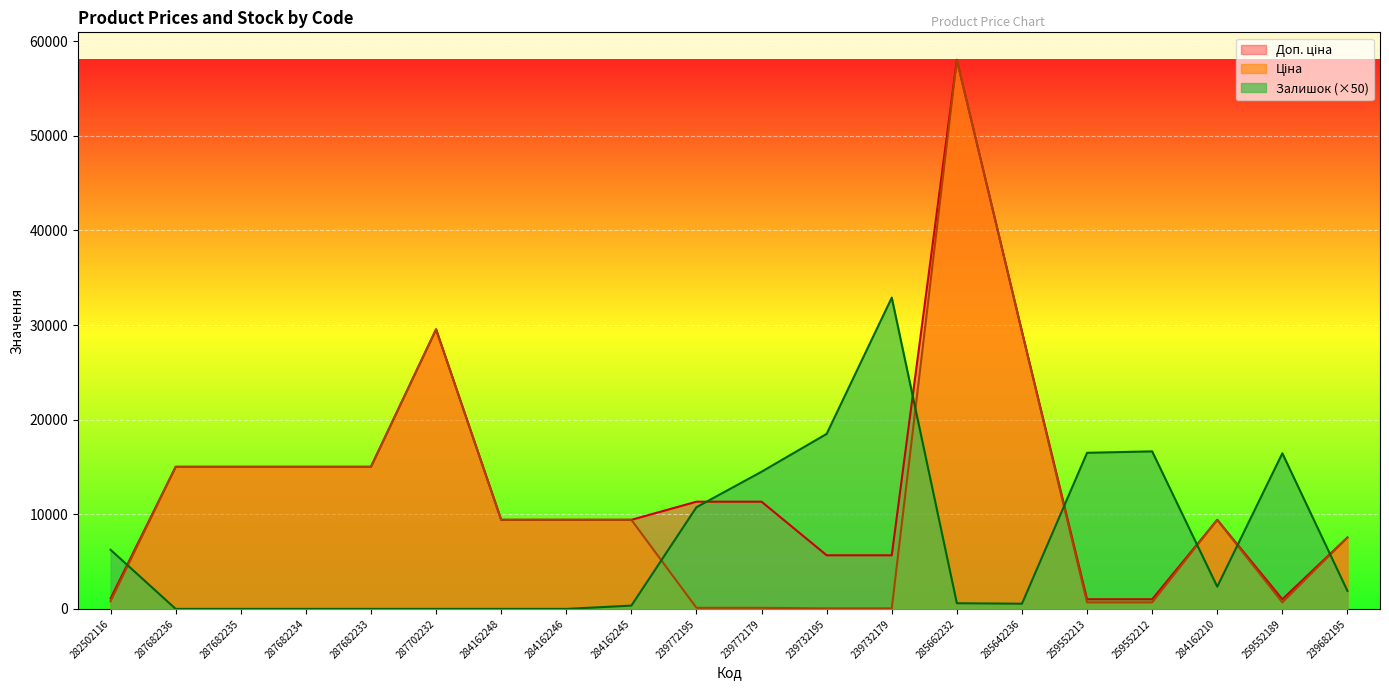

Reading right to left, what are all the values shown in this chart?

Ціна: 239682195=7545.9	259552189=689.1	284162210=9416.9	259552212=689.1	259552213=689.1	285642236=29294.9	285662232=58037.0	239732179=56.7	239732195=56.7	239772179=113.3	239772195=113.3	284162245=9416.9	284162246=9416.9	284162248=9416.9	287702232=29548.9	287682233=15019.2	287682234=15019.2	287682235=15019.2	287682236=15019.2	282502116=813.0
Доп. ціна: 239682195=7545.9	259552189=1017.8	284162210=9416.9	259552212=1017.8	259552213=1017.8	285642236=29294.9	285662232=58037.0	239732179=5667.0	239732195=5667.0	239772179=11334.0	239772195=11334.0	284162245=9416.9	284162246=9416.9	284162248=9416.9	287702232=29548.9	287682233=15019.2	287682234=15019.2	287682235=15019.2	287682236=15019.2	282502116=1101.8
Залишок: 239682195=1900.0	259552189=16450.0	284162210=2350.0	259552212=16650.0	259552213=16500.0	285642236=550.0	285662232=600.0	239732179=32900.0	239732195=18500.0	239772179=14500.0	239772195=10750.0	284162245=350.0	284162246=0.0	284162248=0.0	287702232=0.0	287682233=0.0	287682234=0.0	287682235=0.0	287682236=0.0	282502116=6250.0